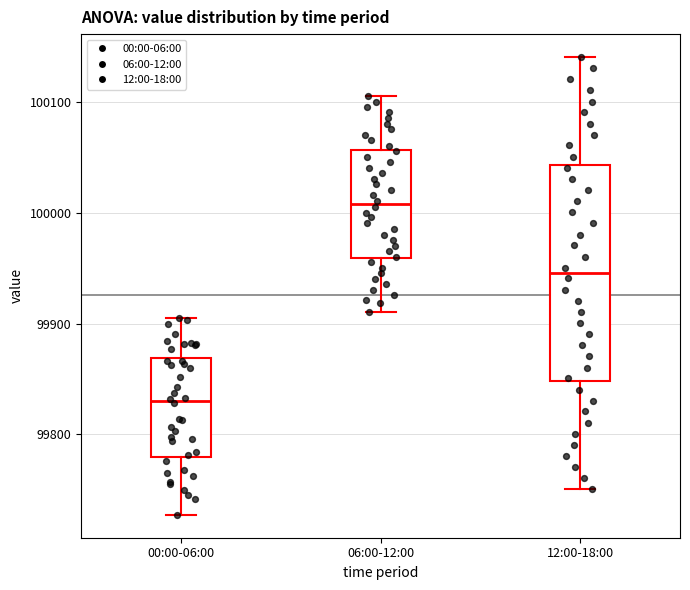

Which box is the tallest, from its lower edge to its upper edge?

12:00-18:00